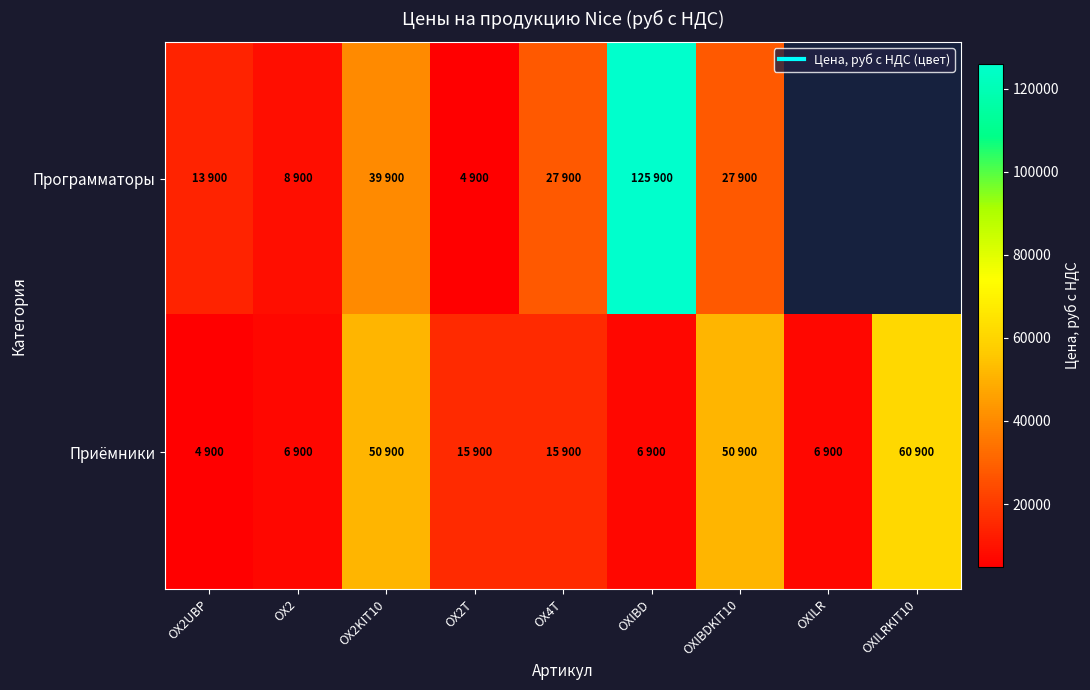

What is the spread (max minus min) of values at OX2UBP?

9000.0